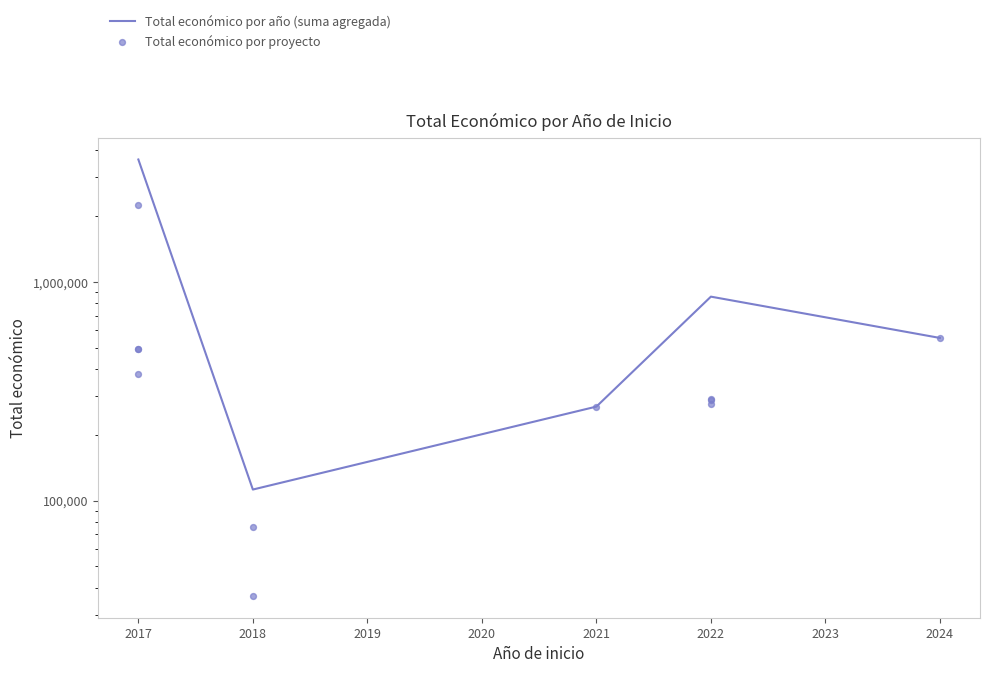

What is the change in value from 2022 to 2017?

+104864